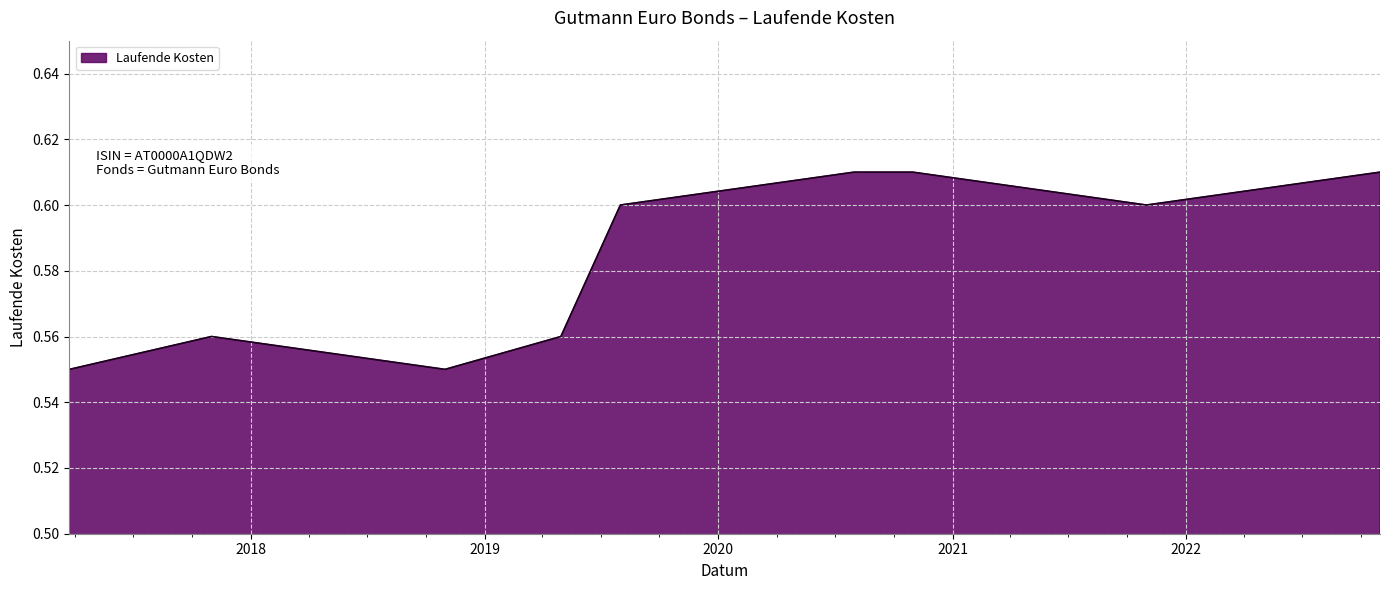

How many lines are shown in the chart?

1